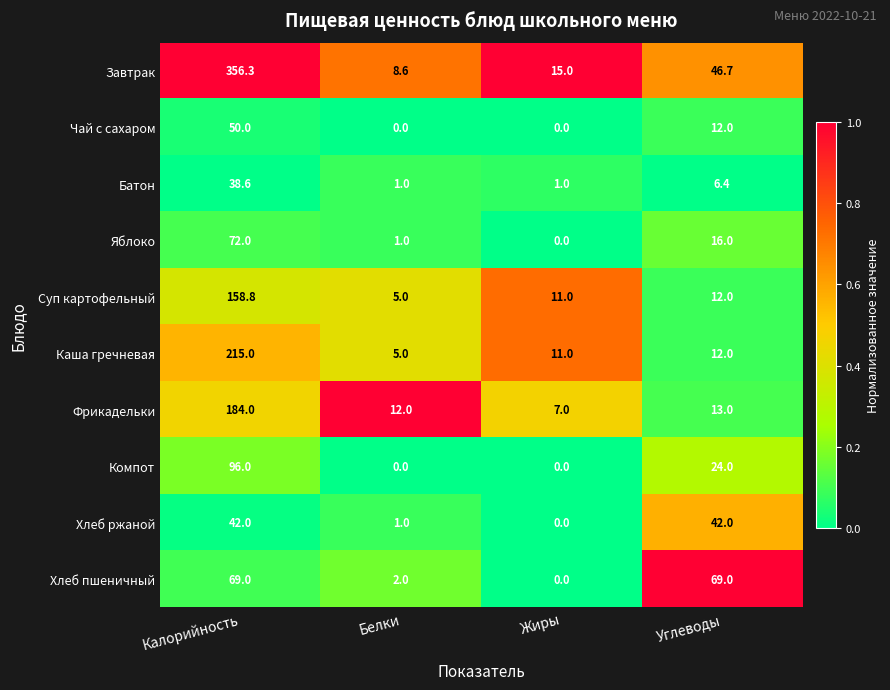

At how many categories does at least one series exceed 0?

4